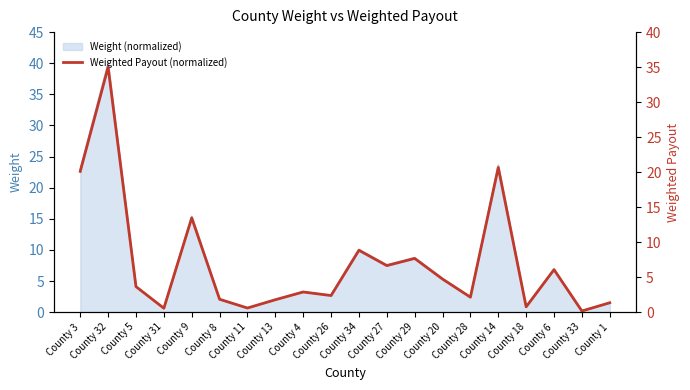

Reading right to left, what are all the values shown in this chart?

County 1=1.3	County 33=0.2	County 6=6.1	County 18=0.8	County 14=20.7	County 28=2.1	County 20=4.7	County 29=7.7	County 27=6.6	County 34=8.8	County 26=2.4	County 4=2.9	County 13=1.8	County 11=0.6	County 8=1.8	County 9=13.5	County 31=0.6	County 5=3.6	County 32=35.0	County 3=20.1